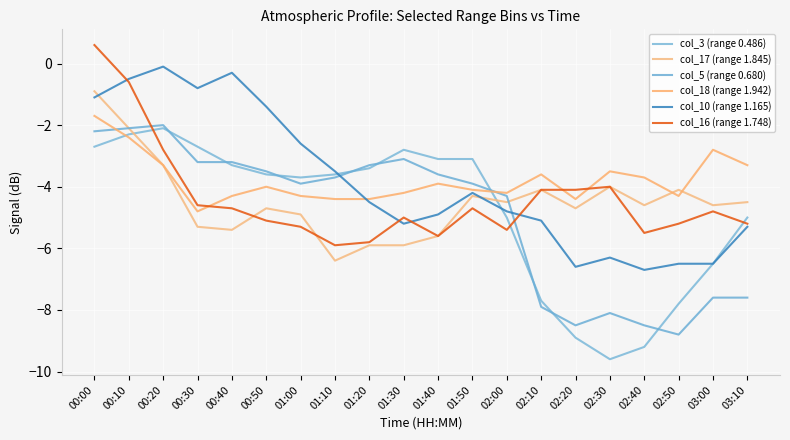

Is it true that col_5 (range 0.680) equals -14.1 at 02:20?

False